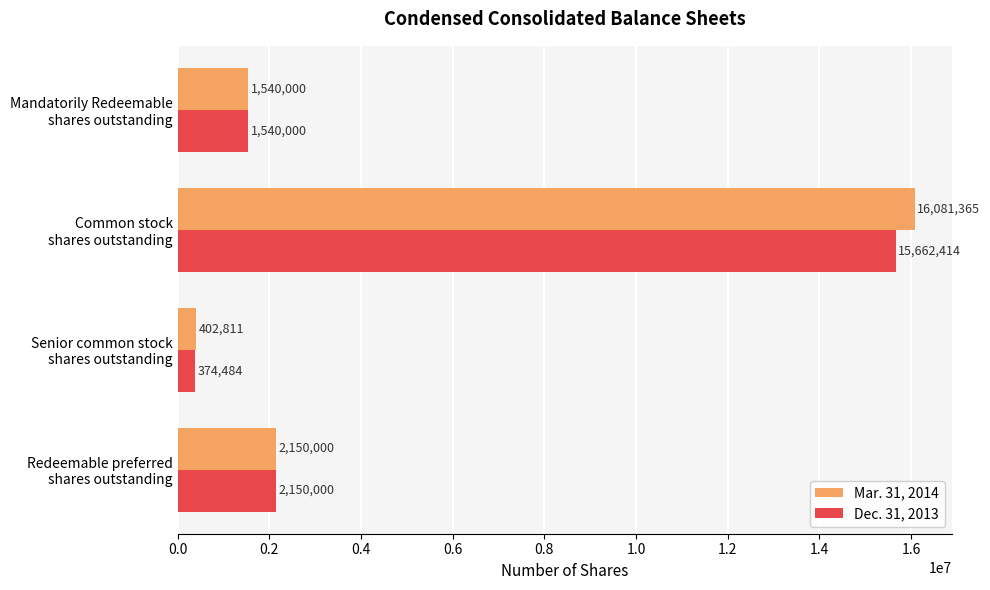

At how many categories does at least one series exceed 15725406?

1